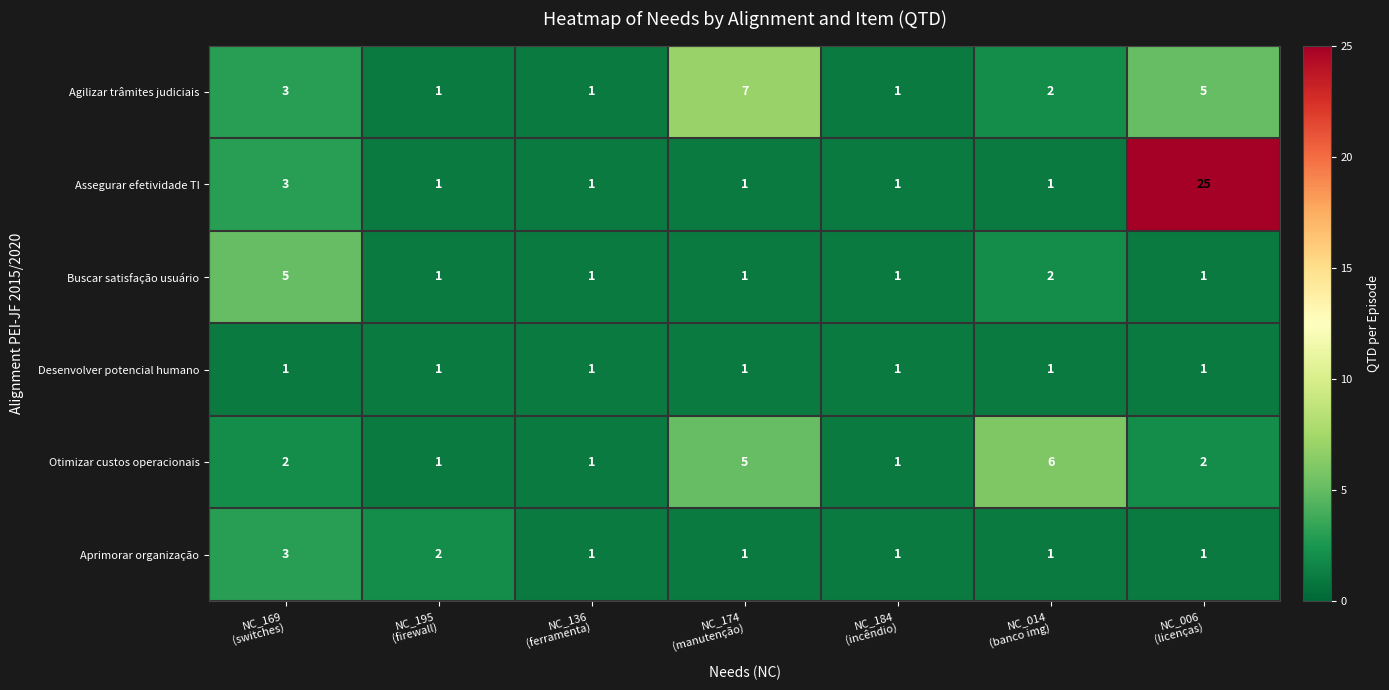

What is the highest value of the Assegurar efetividade TI series?

25